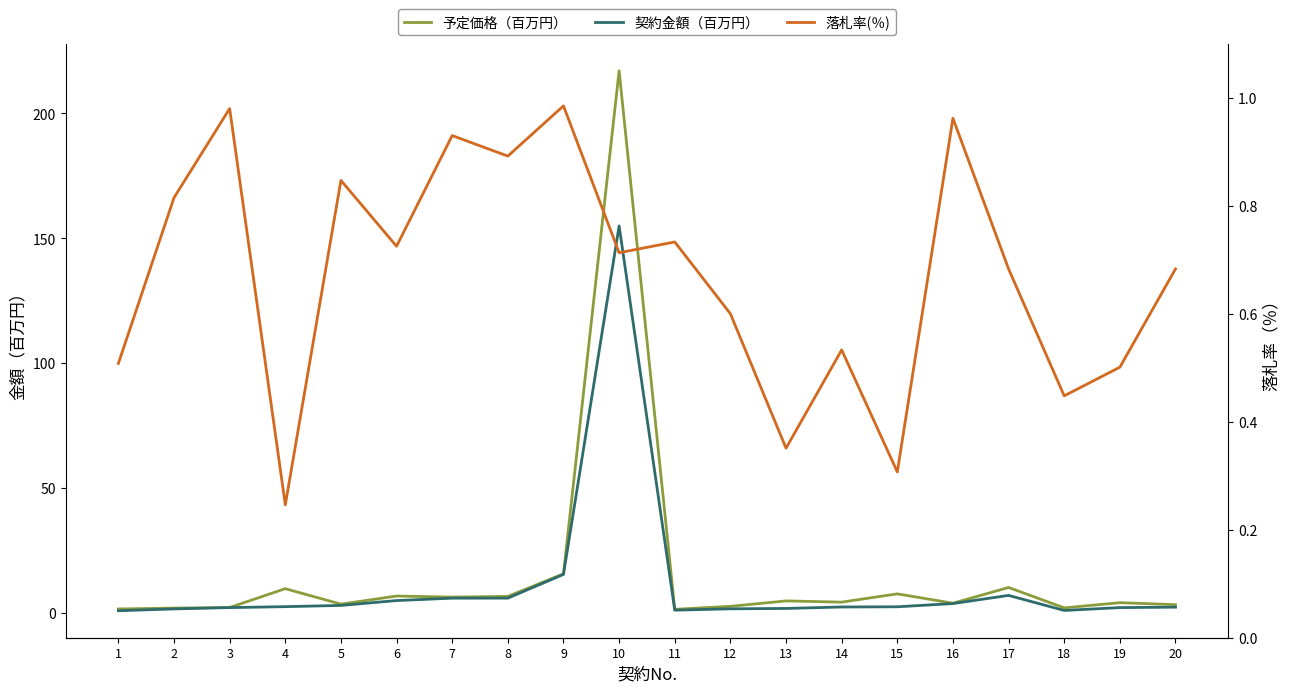

Which has a higher value, 19 or 15?

15